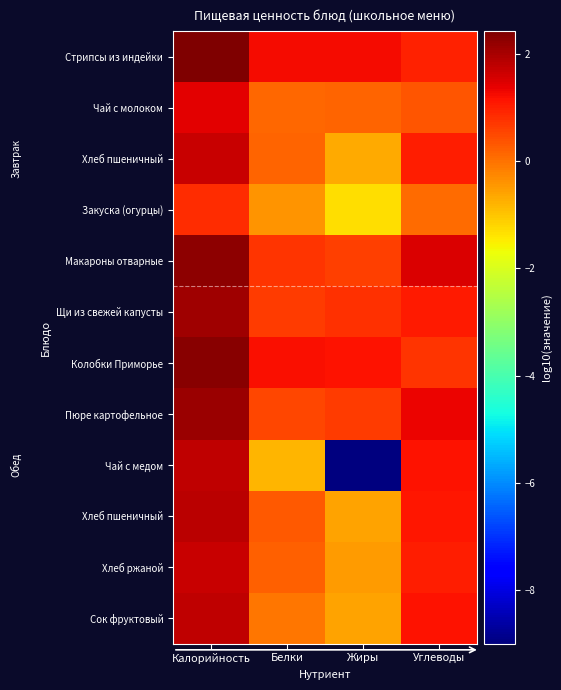

What is the smallest value displayed?

-9.0